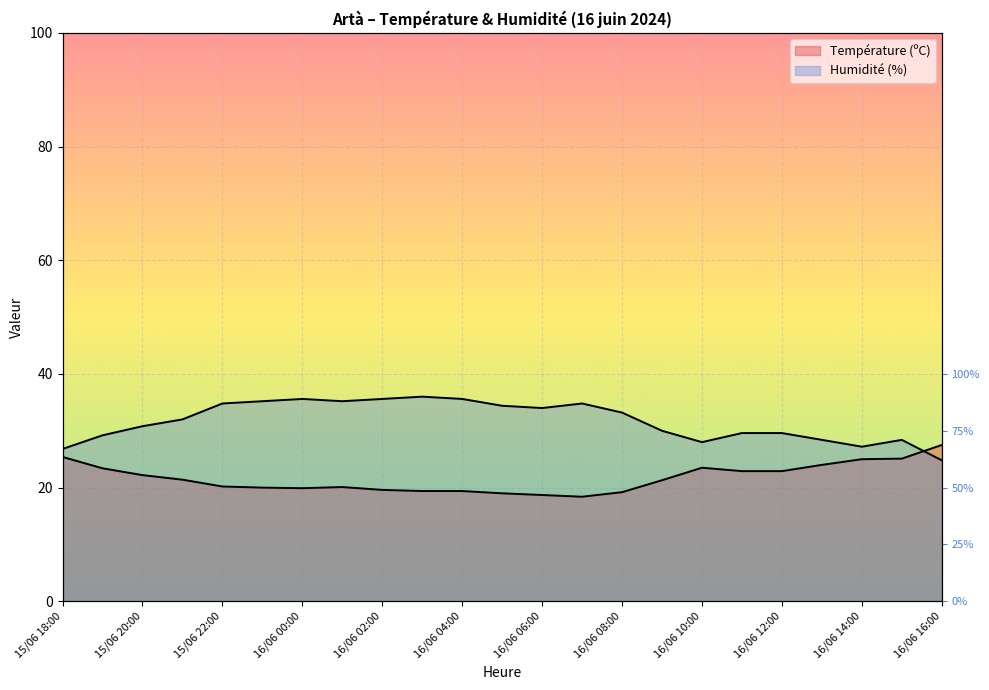

How many data points in Température (ºC) are less than 21?

11